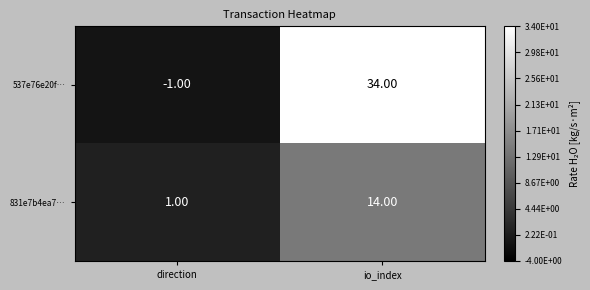

Which label corresponds to the largest value in the chart?

io_index